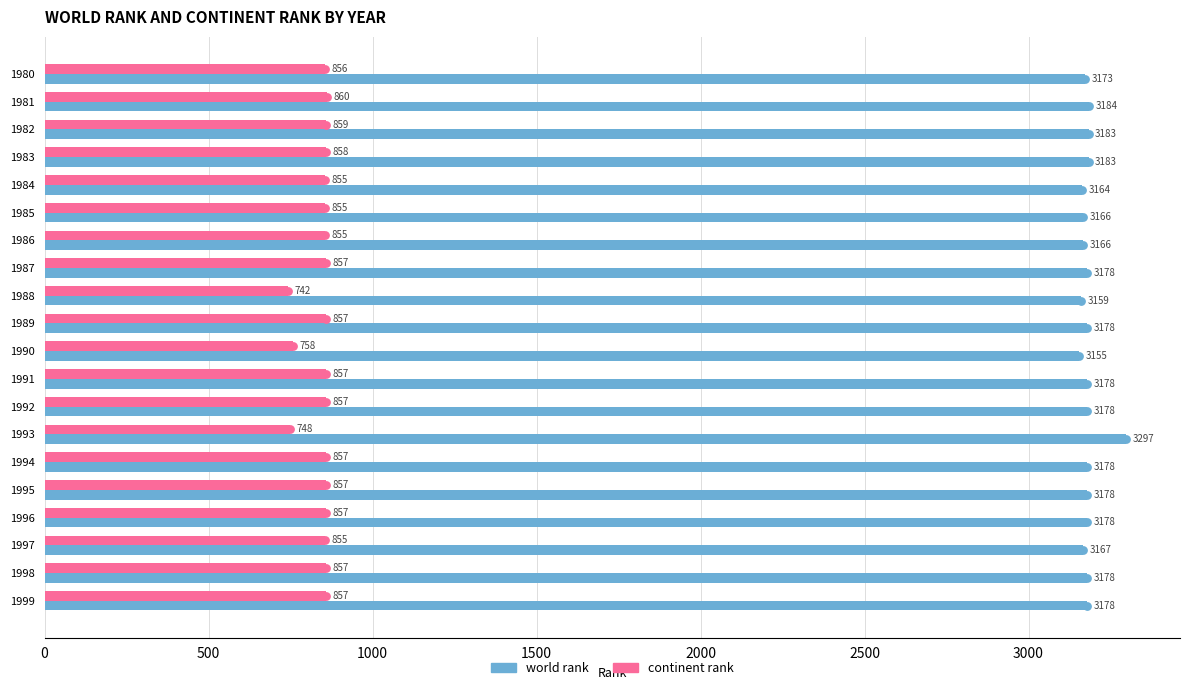

List the series in order of their overall mean, lowest first.

continent rank, world rank